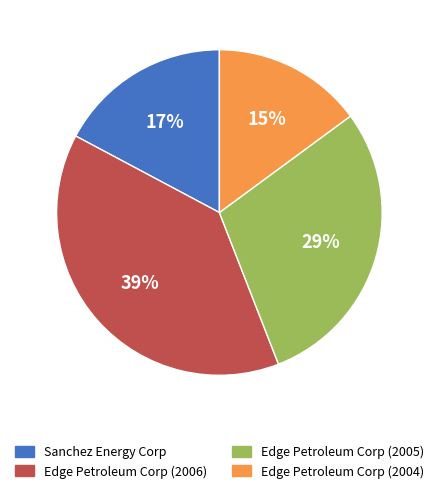

To the nearest percent, what is the average slice percentage?

25%